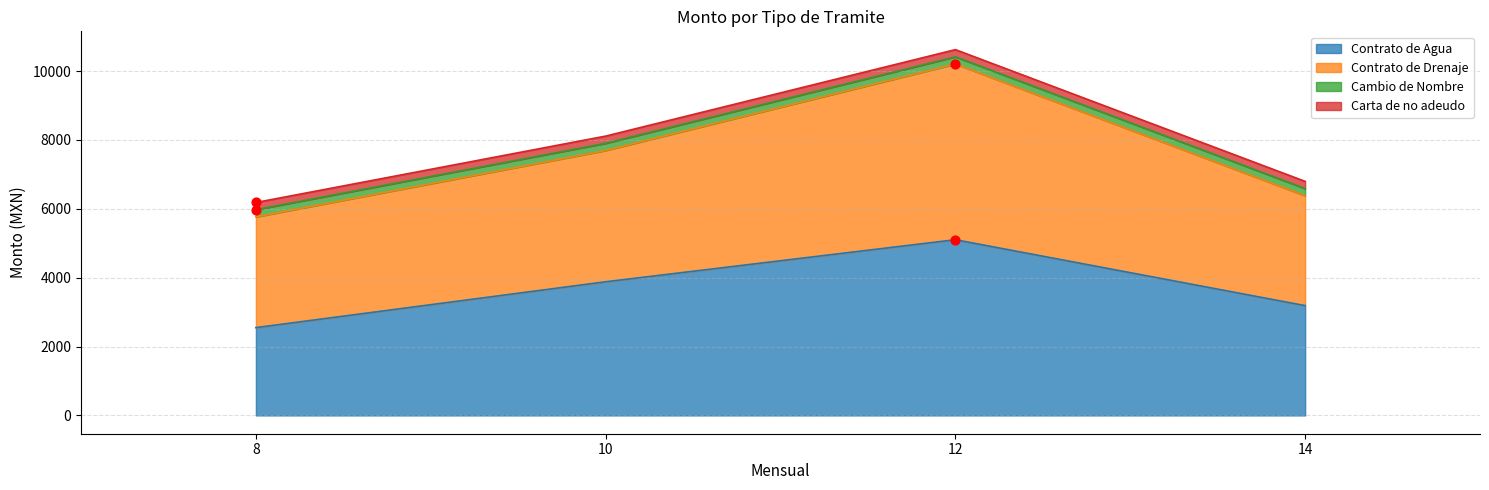

The value of Contrato de Agua at 14 is 1615. True or false?

False